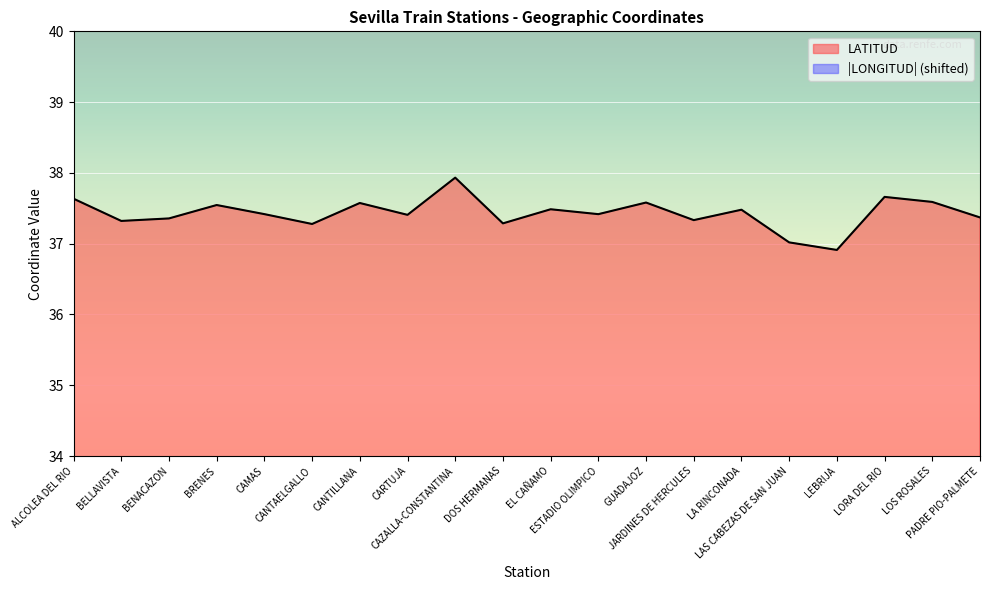

Is it true that LONGITUD equals 19.4 at DOS HERMANAS?

False